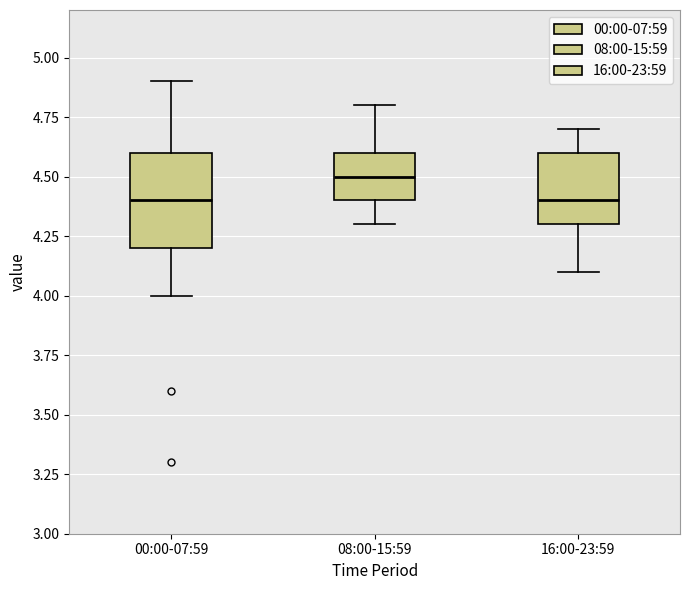

Where is the upper edge of the box for 00:00-07:59 on the y-axis? The values are not printed on the chart, so give them approximately, as read against the axis.

4.6